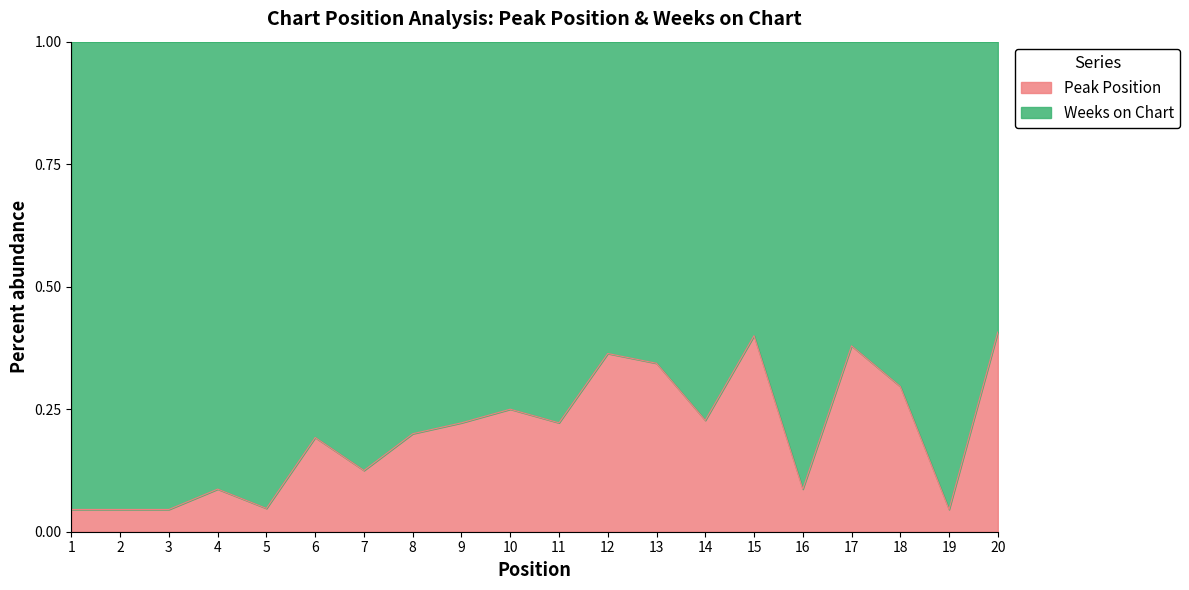

What is the sum of the values at 15 and 11?

0.6